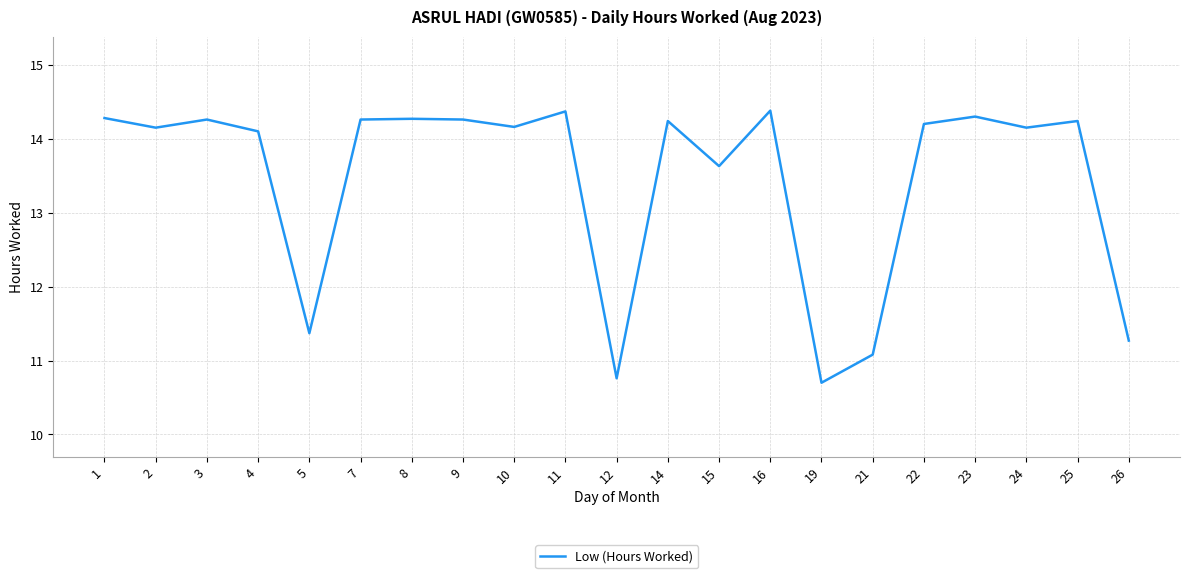

Is it true that the value at 23 is 14.3?

True